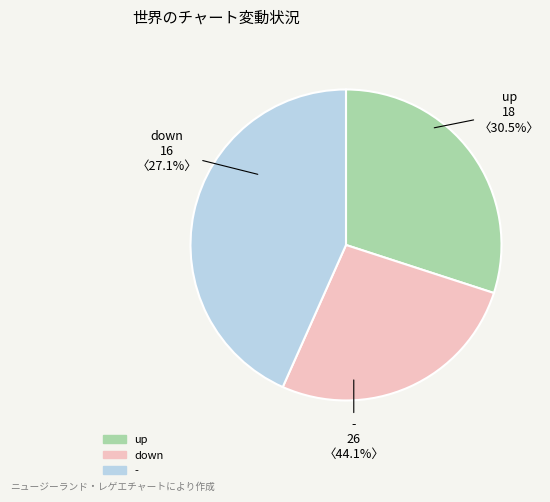

What is the largest slice in the pie chart?

-